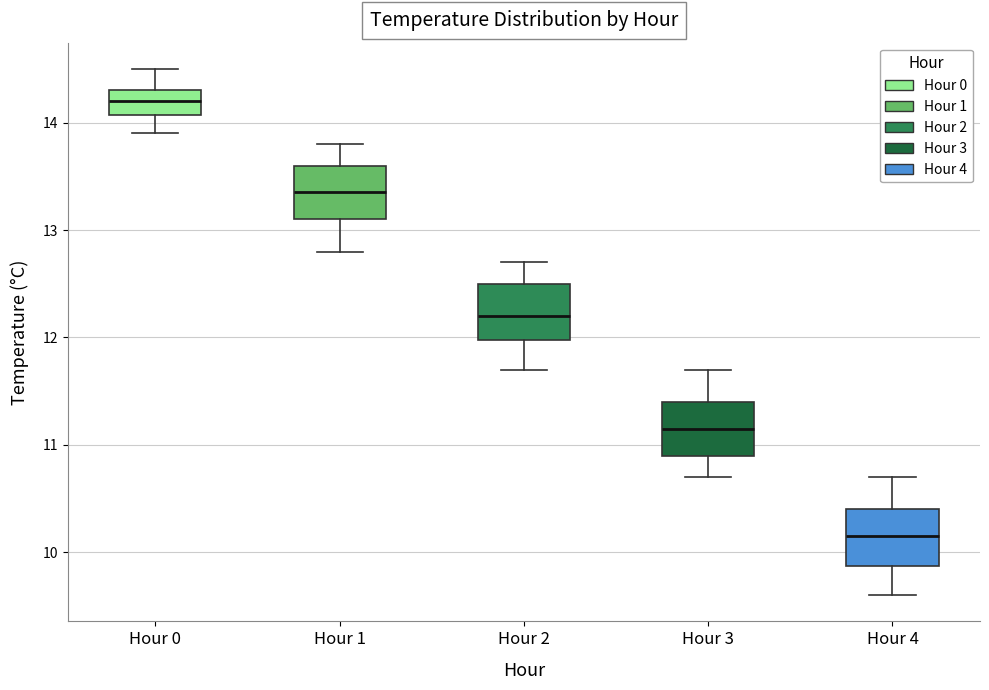

Where is the lower edge of the box for Hour 0 on the y-axis? The values are not printed on the chart, so give them approximately, as read against the axis.

14.1